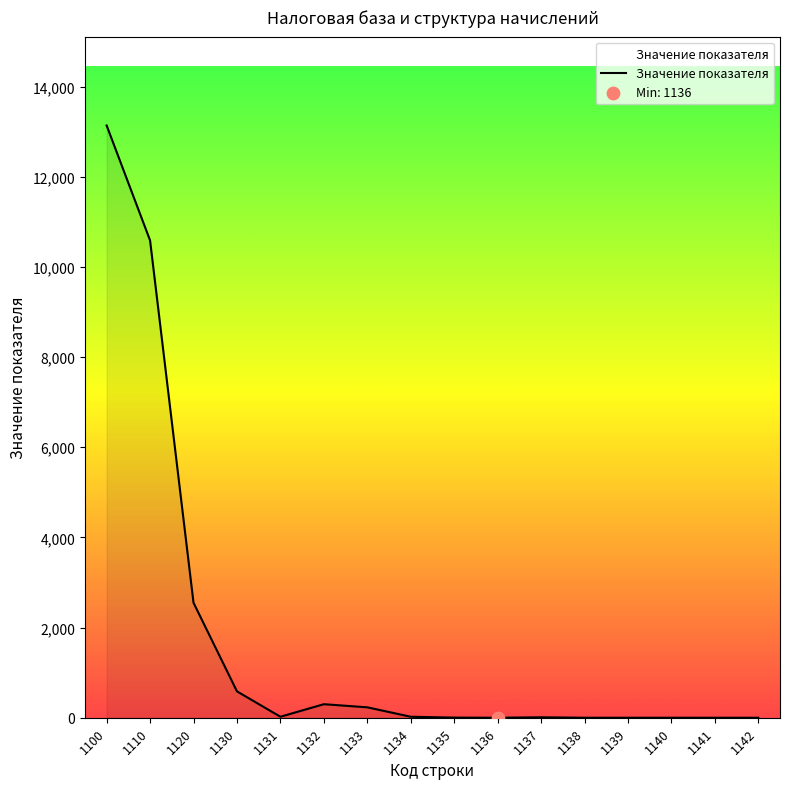

Which has a higher value, 1110 or 1120?

1110